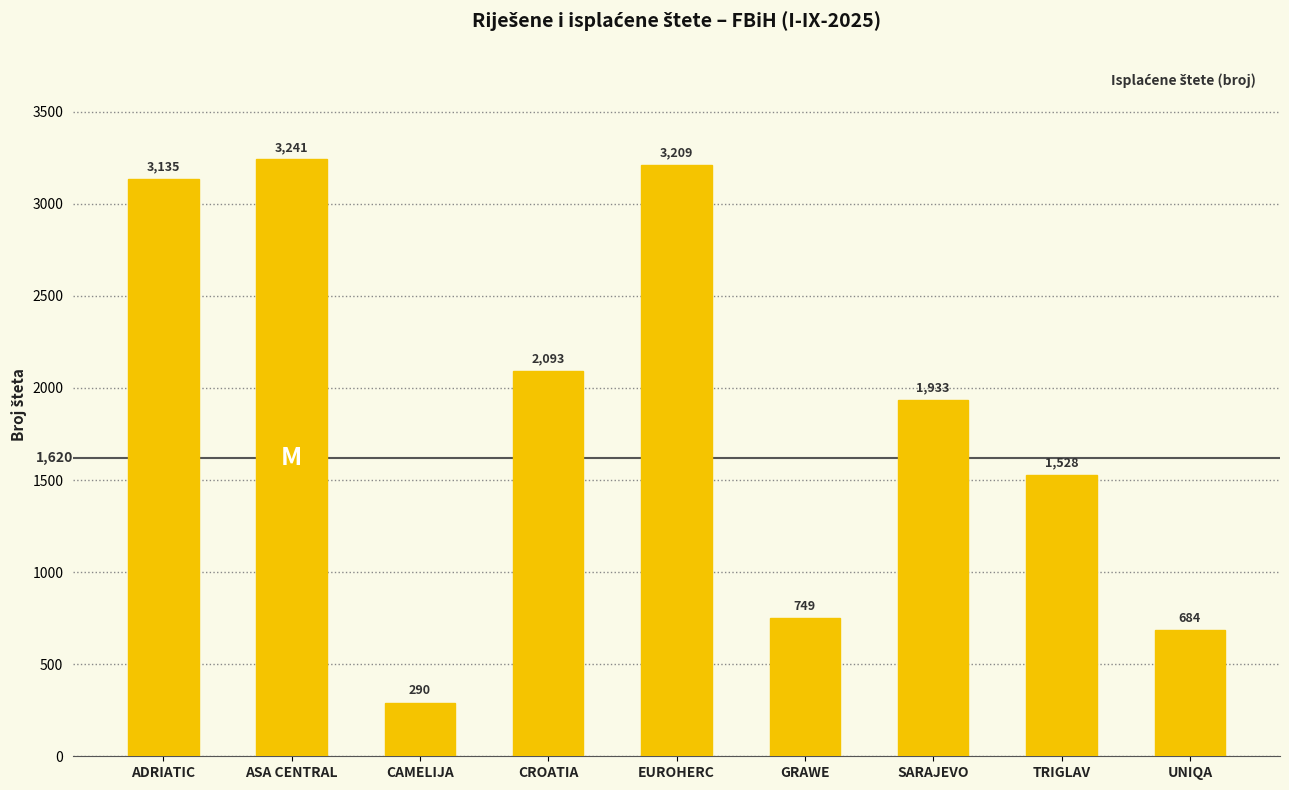

What is the ratio of the value at ASA CENTRAL to the value at GRAWE?

4.3